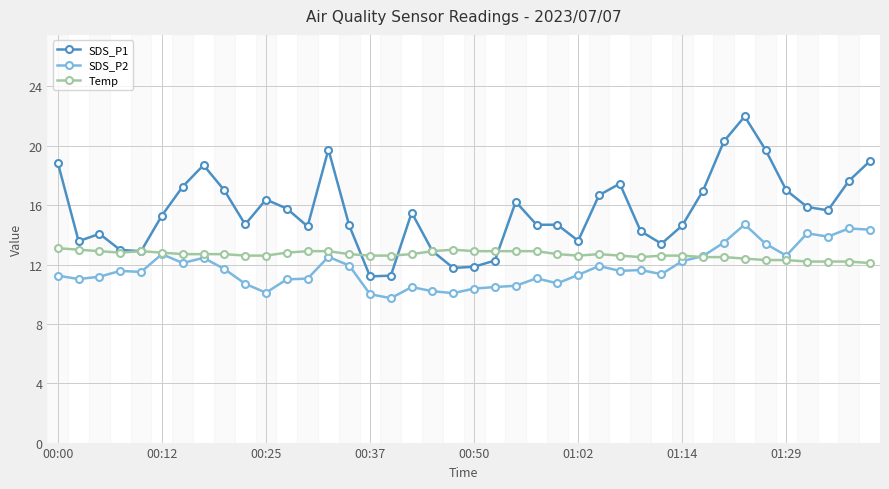

What is the average value of the SDS_P1 series?

15.6